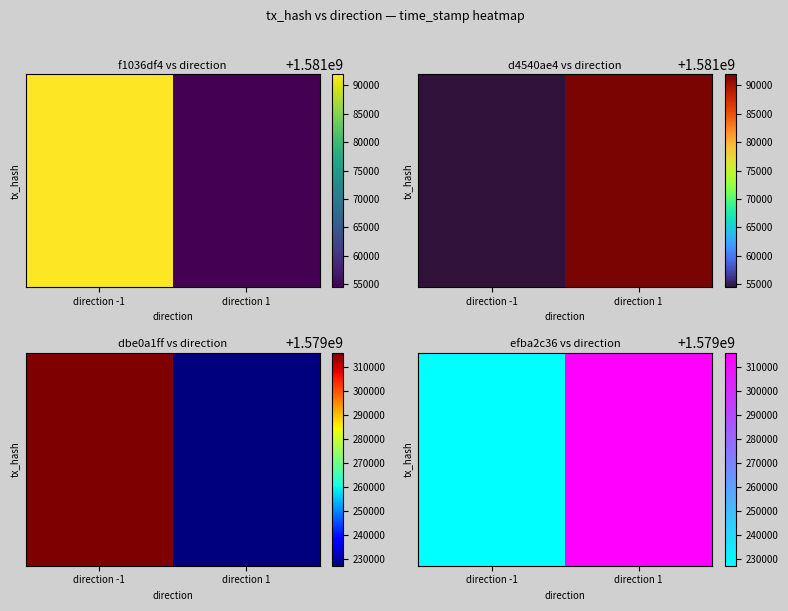

Count the values in the range 1579227089 to 1579316148.

2